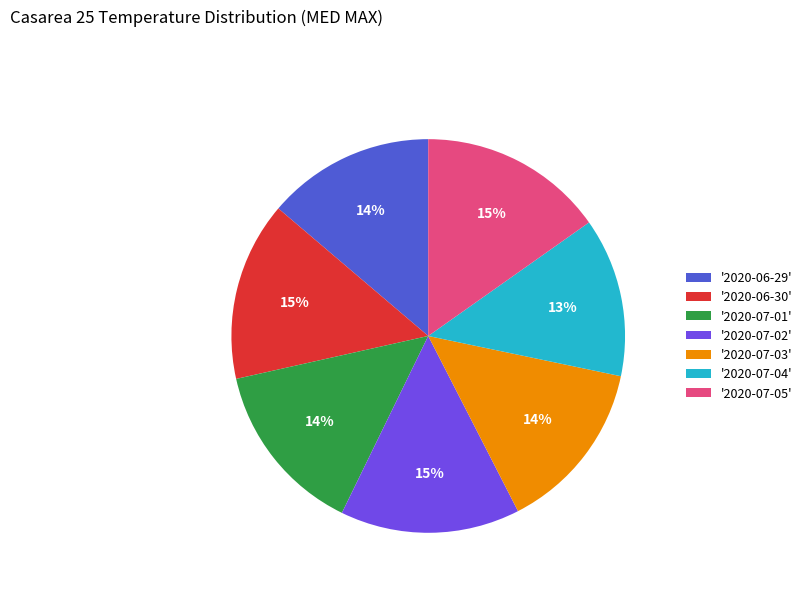

Combined, do '2020-07-02' and '2020-06-30' account for over 50%?

No